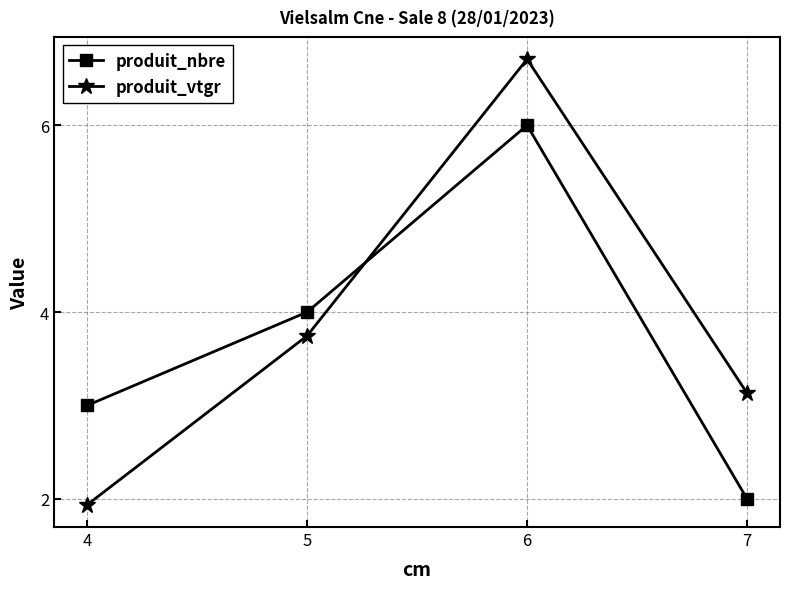

Is the value of produit_nbre at 5 greater than the value of produit_vtgr at 7?

Yes